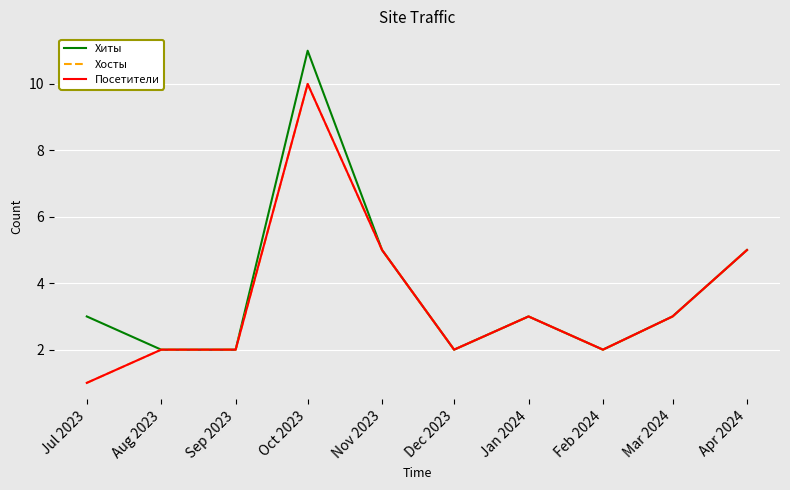

Reading left to right, transcribe all the data shown in this chart.

Хиты: 3	2	2	11	5	2	3	2	3	5
Хосты: 1	2	2	10	5	2	3	2	3	5
Посетители: 1	2	2	10	5	2	3	2	3	5